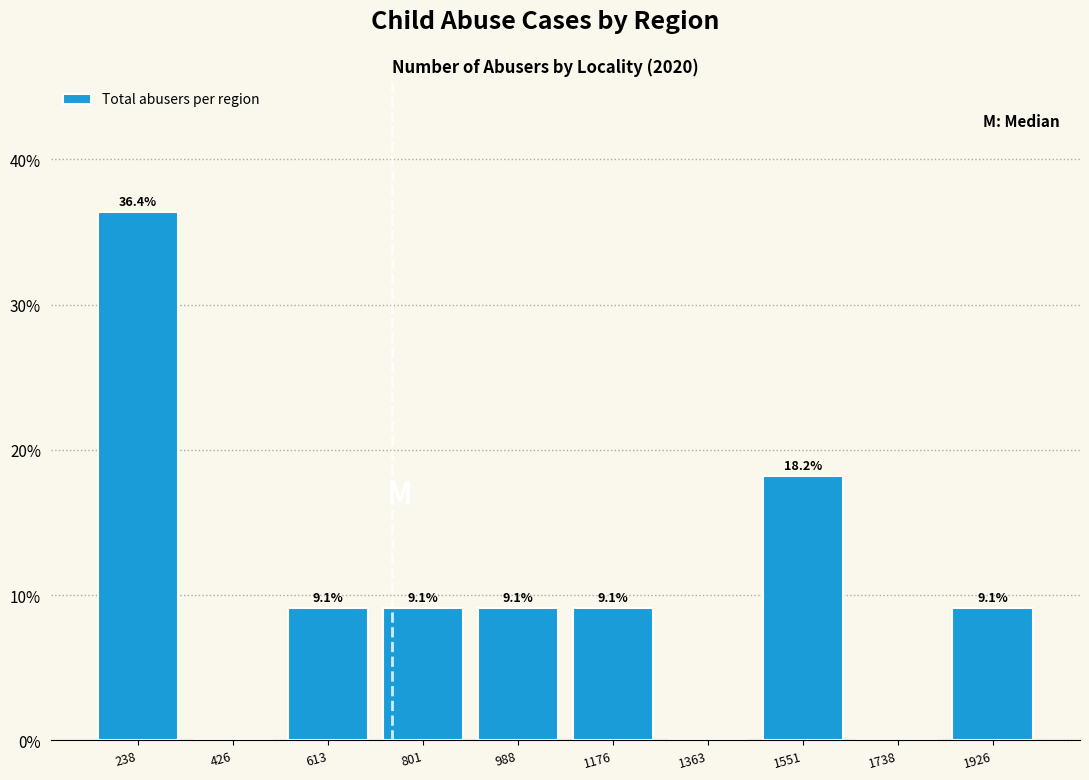

Which range on the x-axis has the tallest bar?

140 to 340